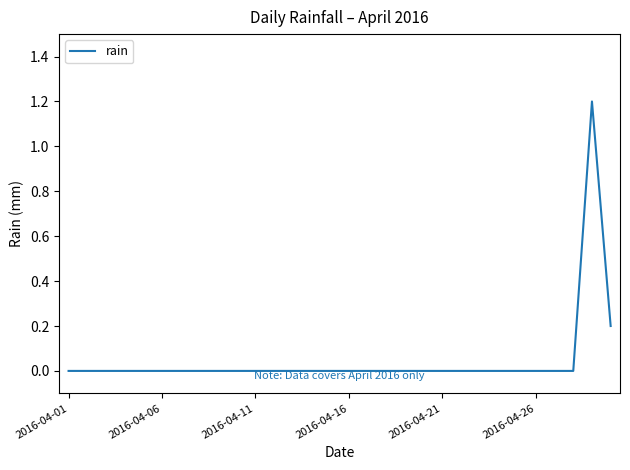

What is the maximum value shown in the chart?

1.2